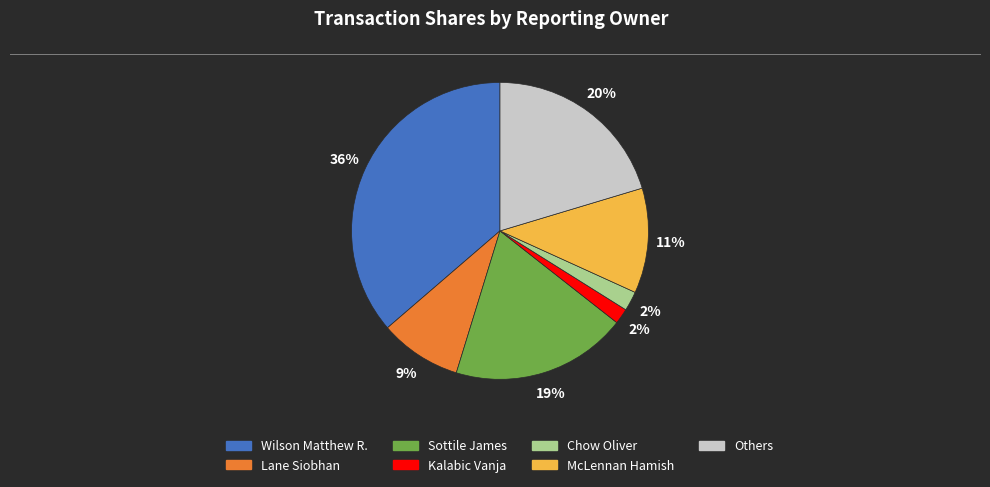

To the nearest percent, what is the average slice percentage?

14%